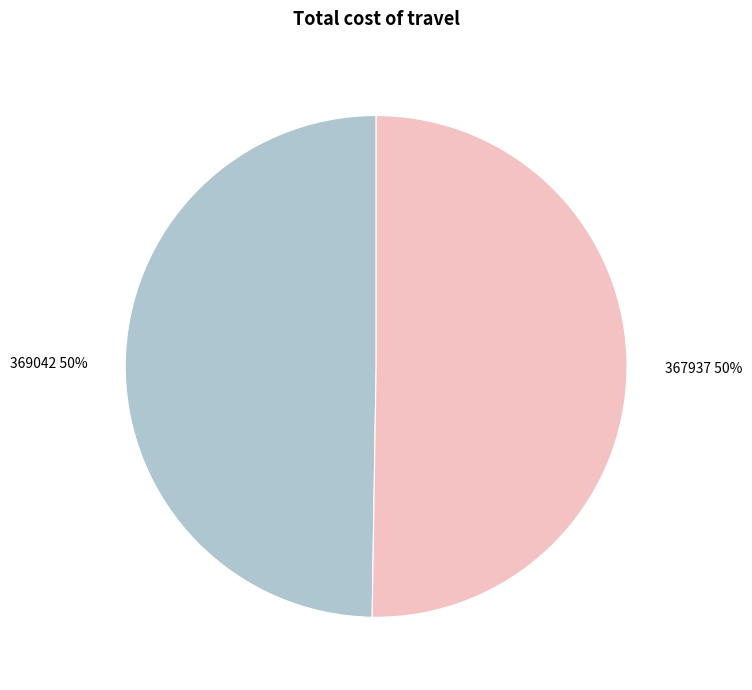

Count the number of slices in the pie.

2